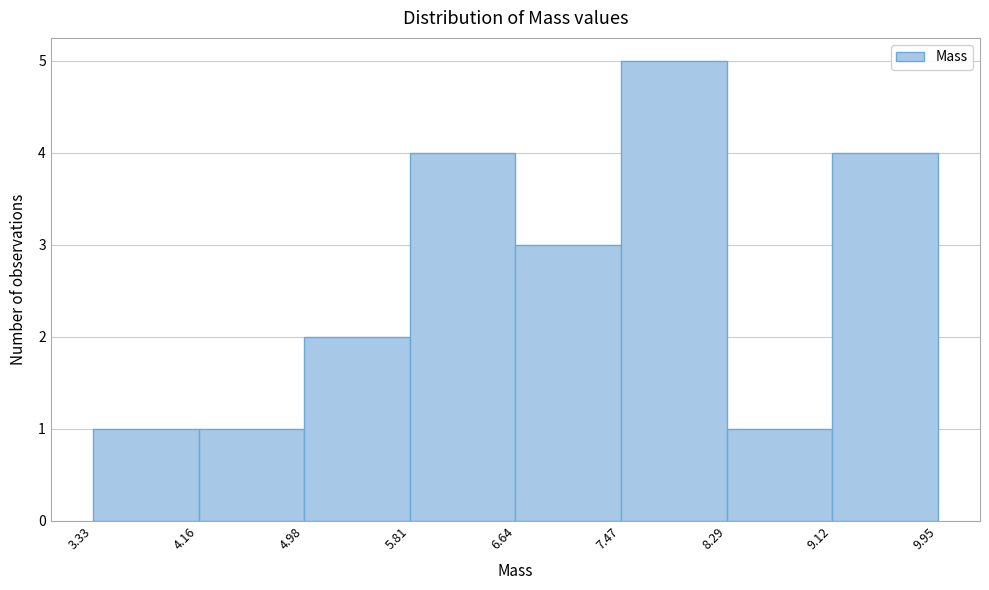

Which range on the x-axis has the tallest bar?

7.47 to 8.29